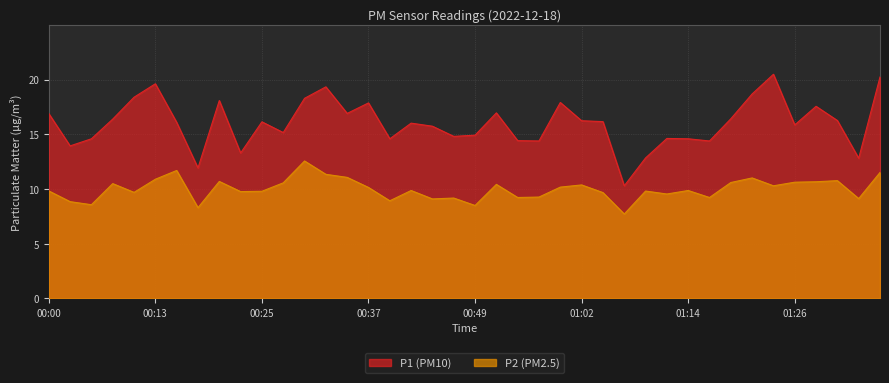

How many interior local valleys does the P1 series have?

12